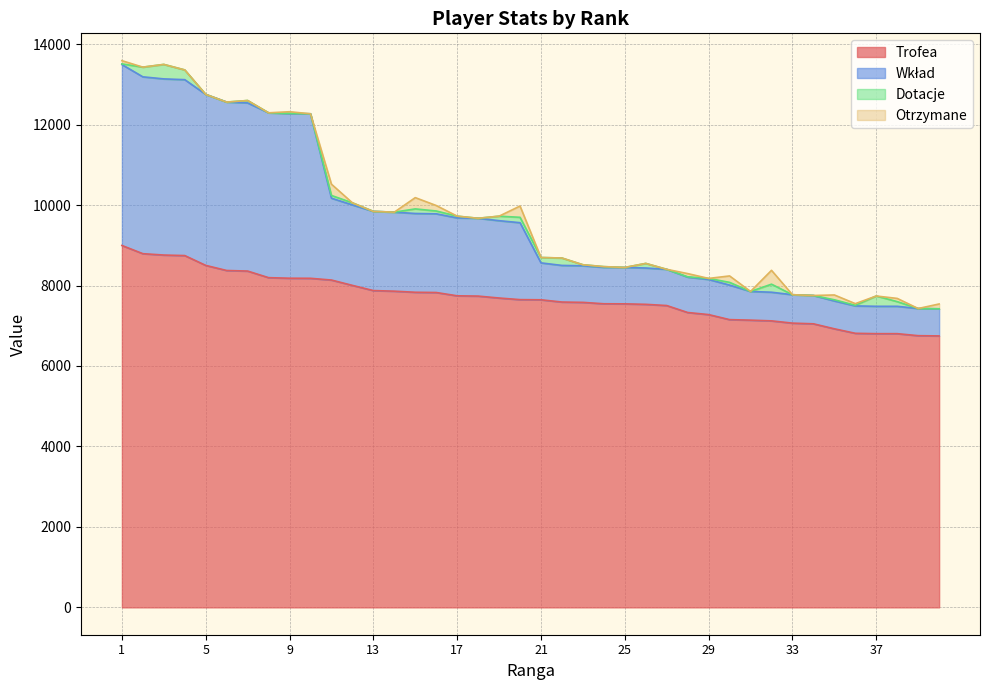

How many lines are shown in the chart?

4